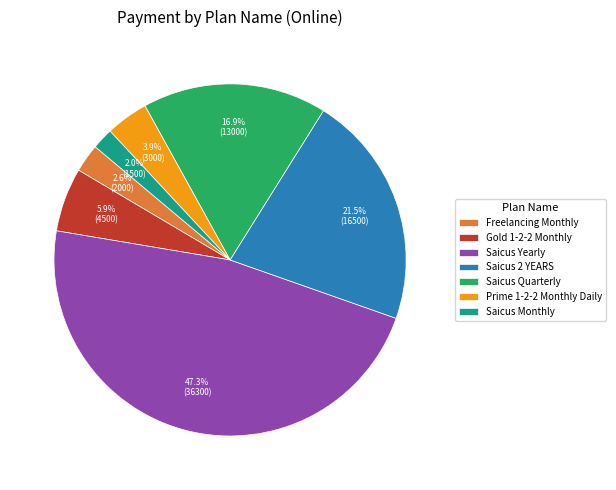

Does Saicus Yearly represent more than half of the total?

No